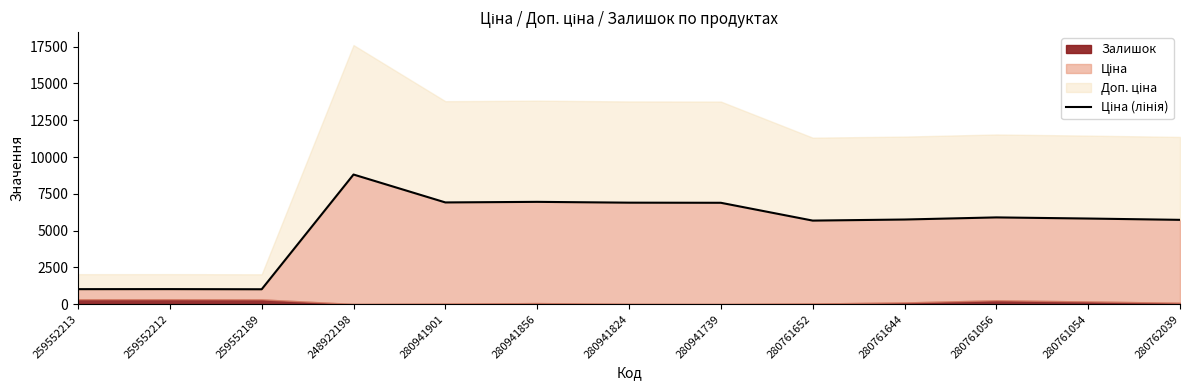

The chart shows a value of 8233.0 at 280761056. True or false?

False